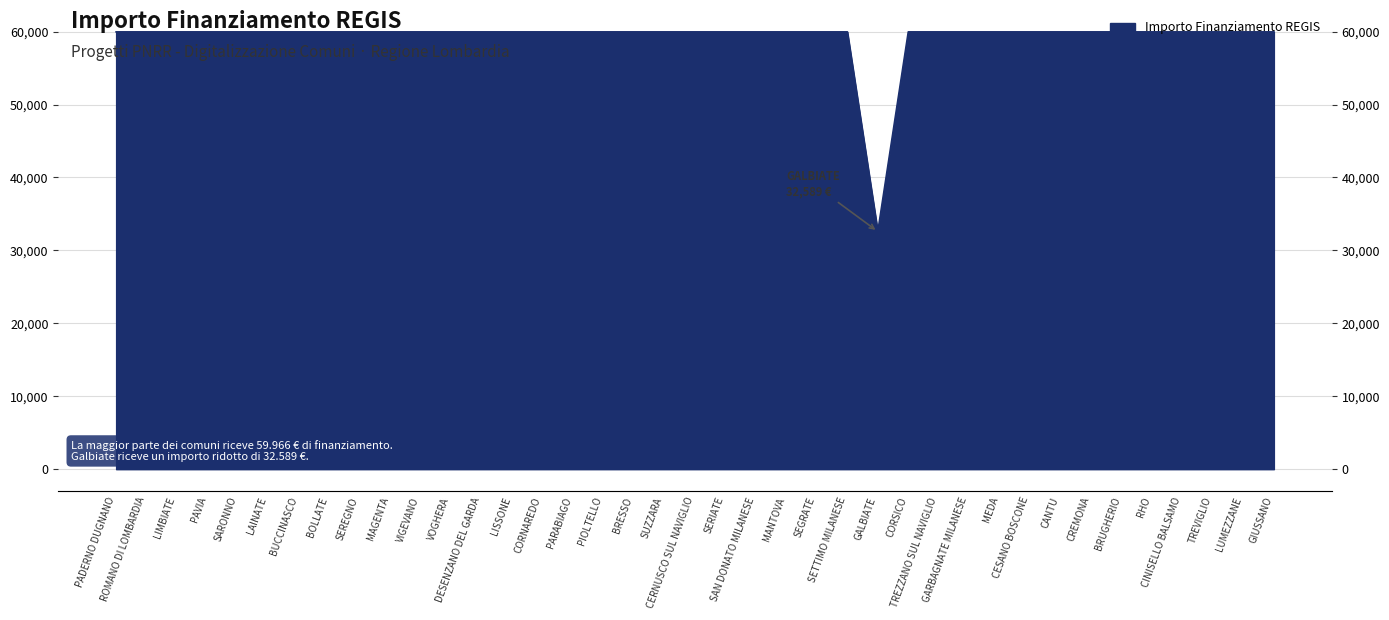

What is the greatest value displayed?

59966